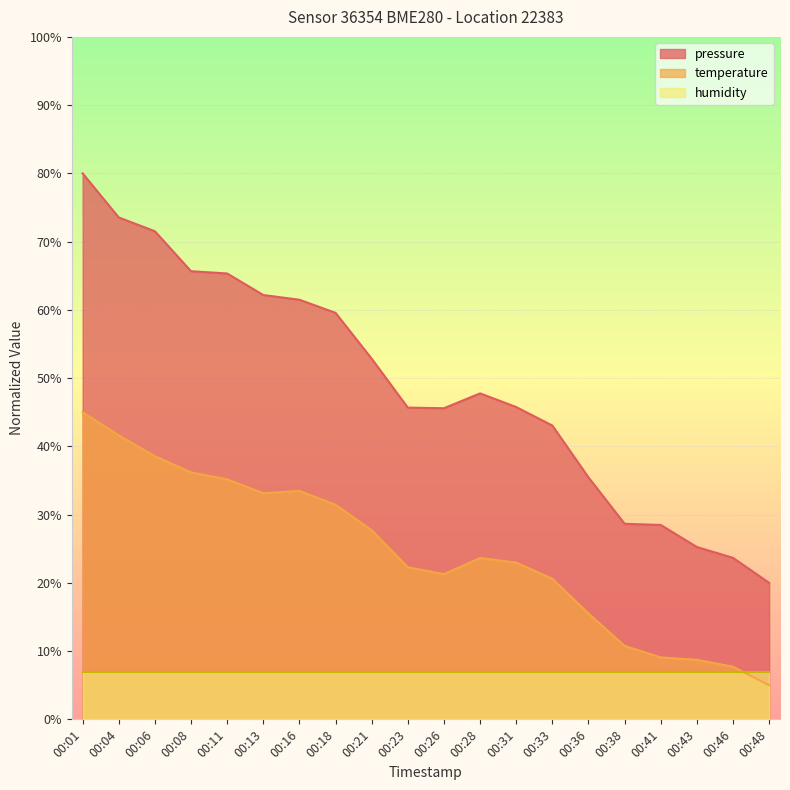

What is the value of the pressure point at the 7th from the left?

61.5